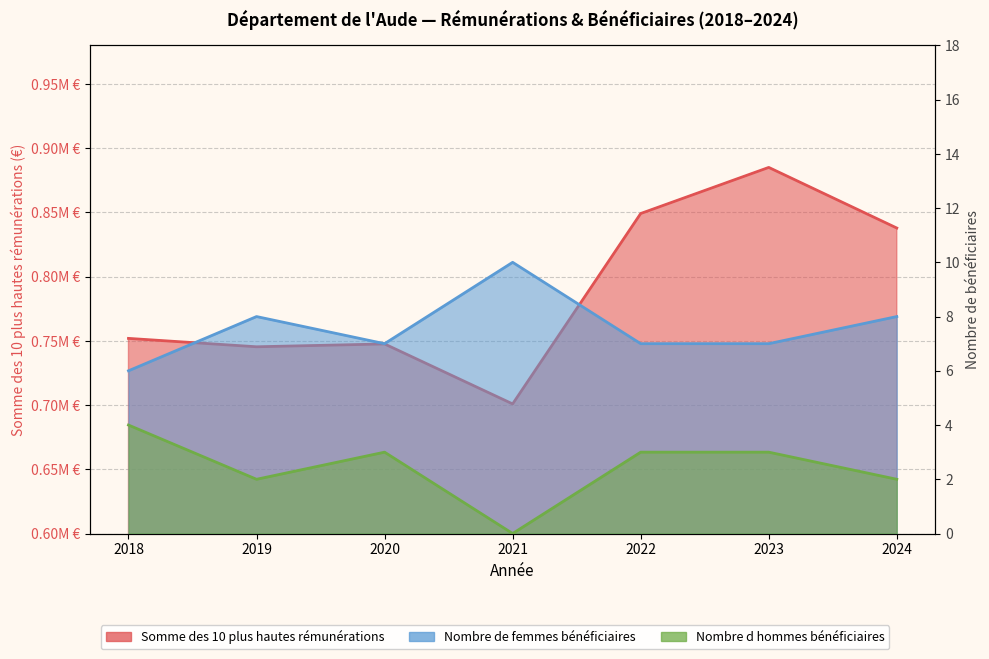

In Nombre de femmes bénéficiaires, how many points are higher than both neighbors (excluding endpoints)?

2